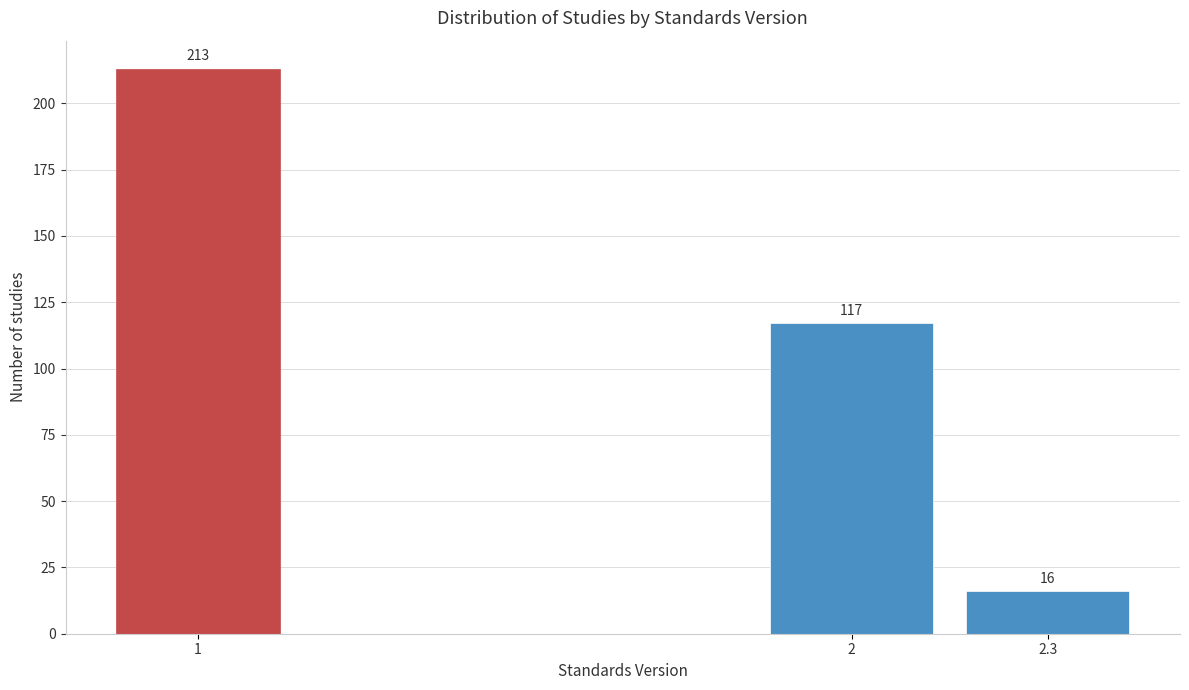

Reading left to right, what are all the values shown in this chart?

213	117	16